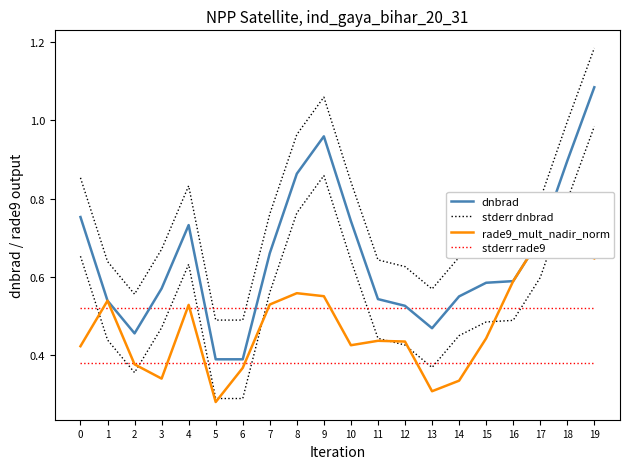

What is the difference between the rade9_mult_nadir_norm values at 6 and 5?

0.1